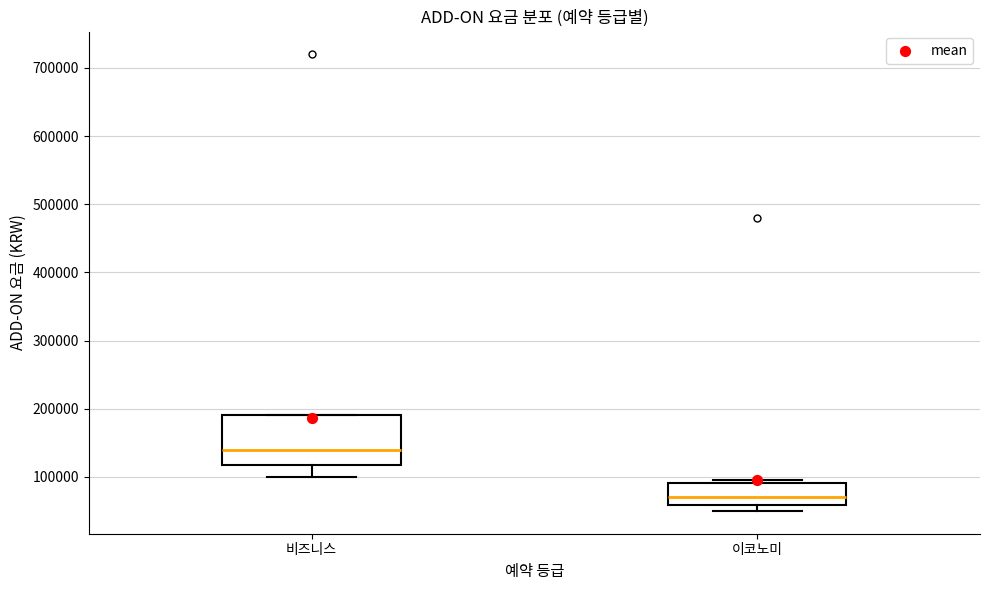

Which box has the highest median line?

비즈니스